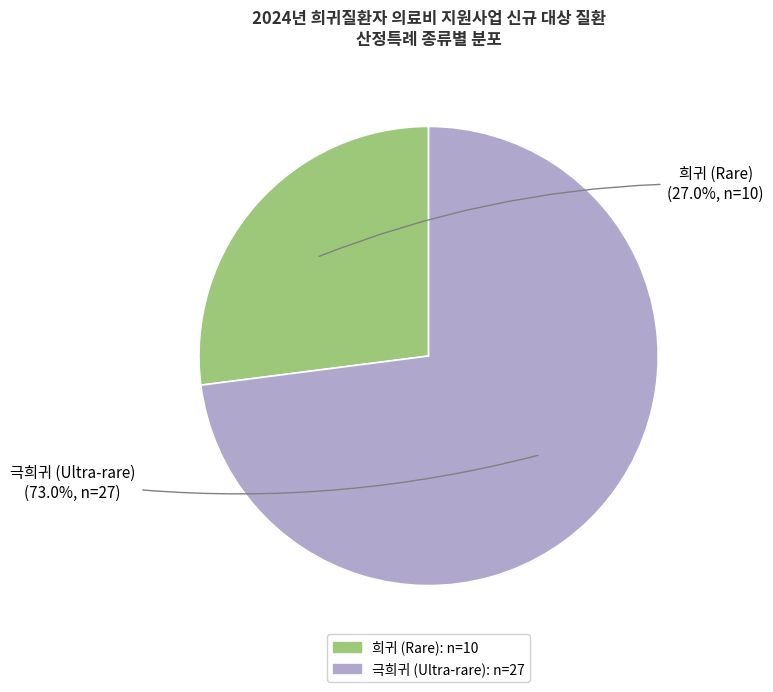

How much of the chart is everything except 희귀?

73.0%